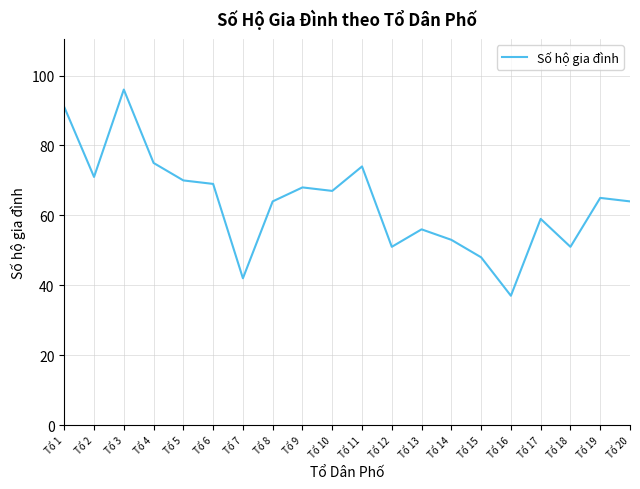

Reading left to right, extract all data points from this chart.

91	71	96	75	70	69	42	64	68	67	74	51	56	53	48	37	59	51	65	64